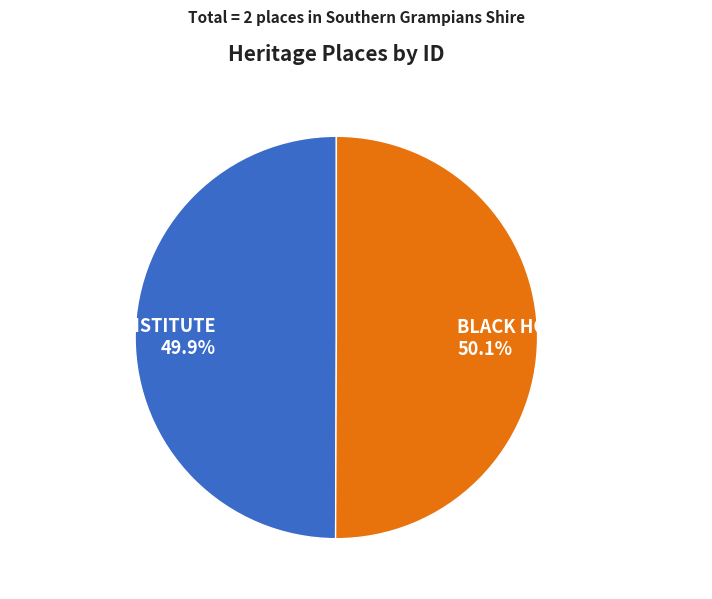

To the nearest percent, what is the combined percentage of MECHANICS INSTITUTE and BLACK HORSE INN (Former)?

100%